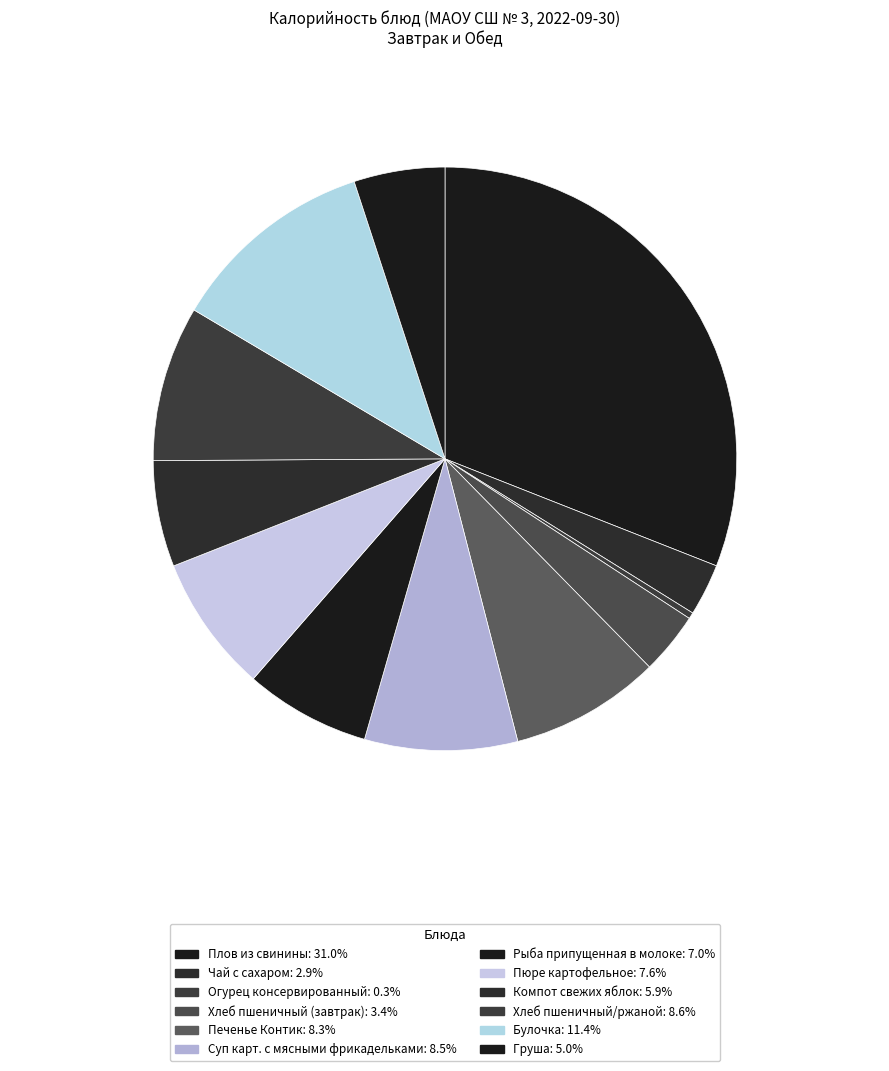

How much of the chart is everything except Булочка?

88.6%